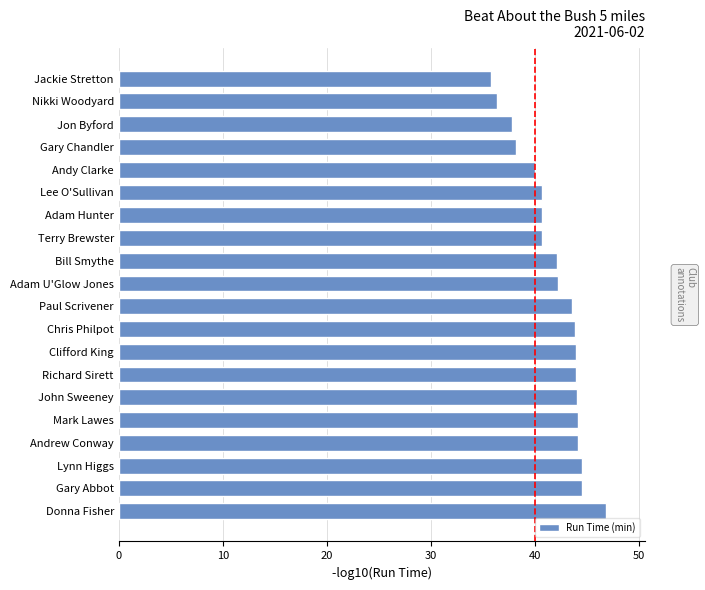

What is the maximum value shown in the chart?

46.8